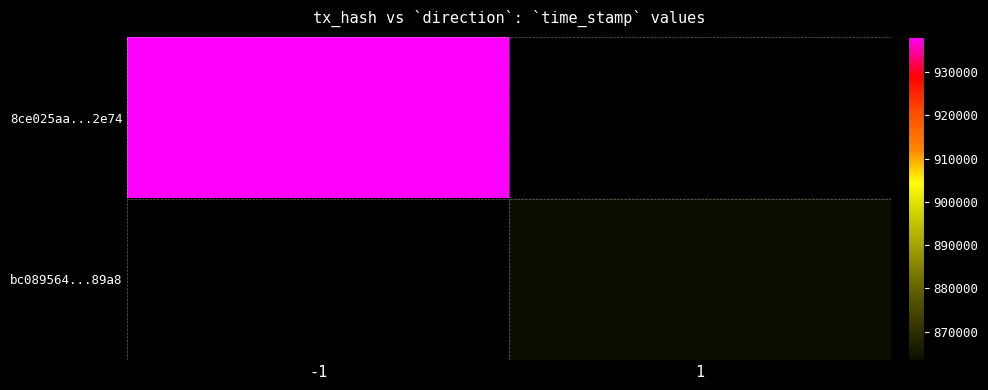

How many categories are shown in the chart?

2